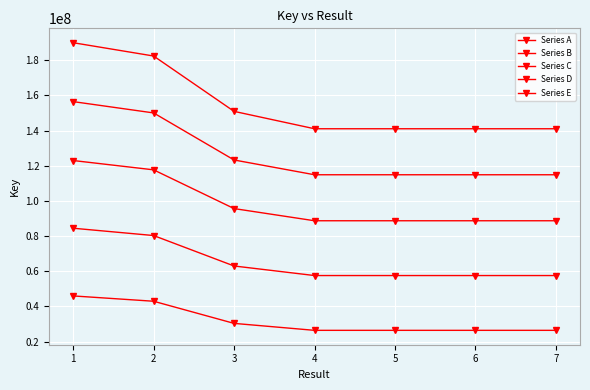

Which label corresponds to the largest value in the chart?

1